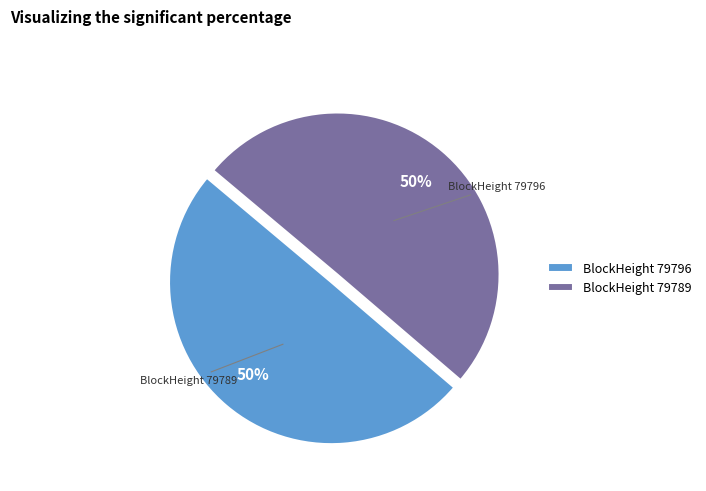

What is the ratio of the value at BlockHeight 79789 to the value at BlockHeight 79796?

1.0